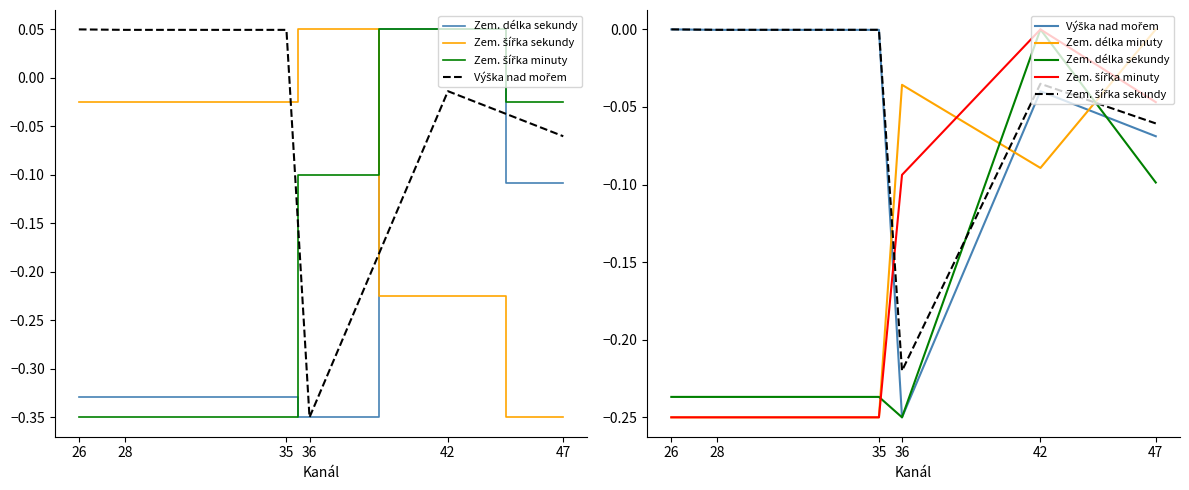

The value of Zem. délka minuty at 42 is -0.2. True or false?

False